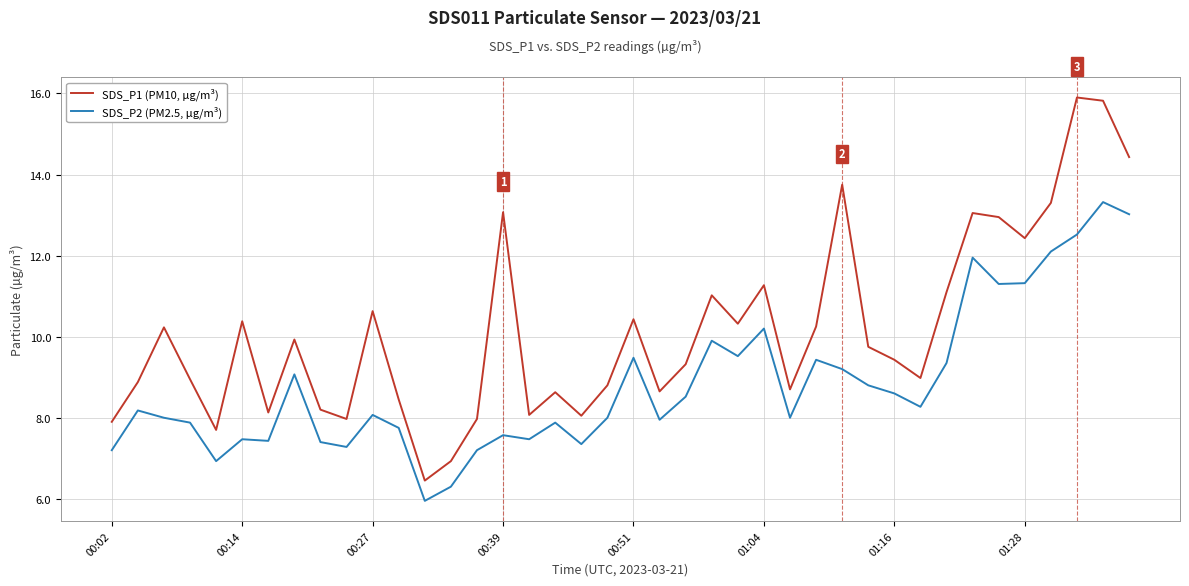

What is the minimum value shown in the chart?

6.0